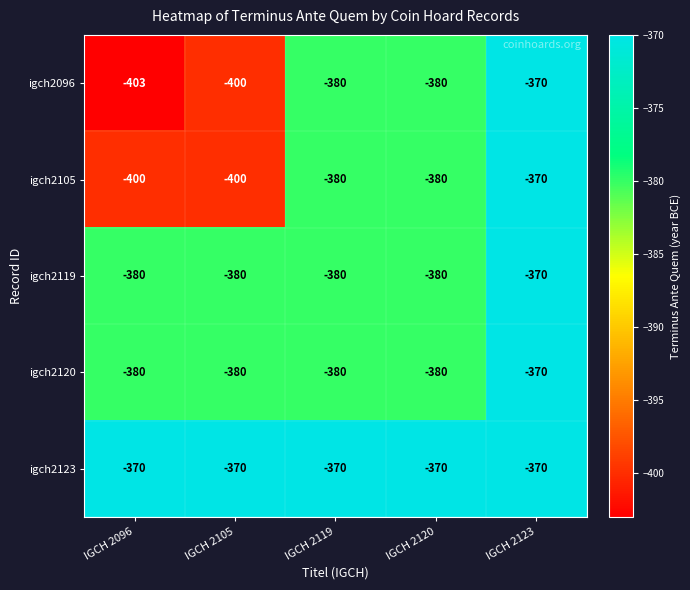

The value of igch2096 at IGCH 2120 is -109. True or false?

False